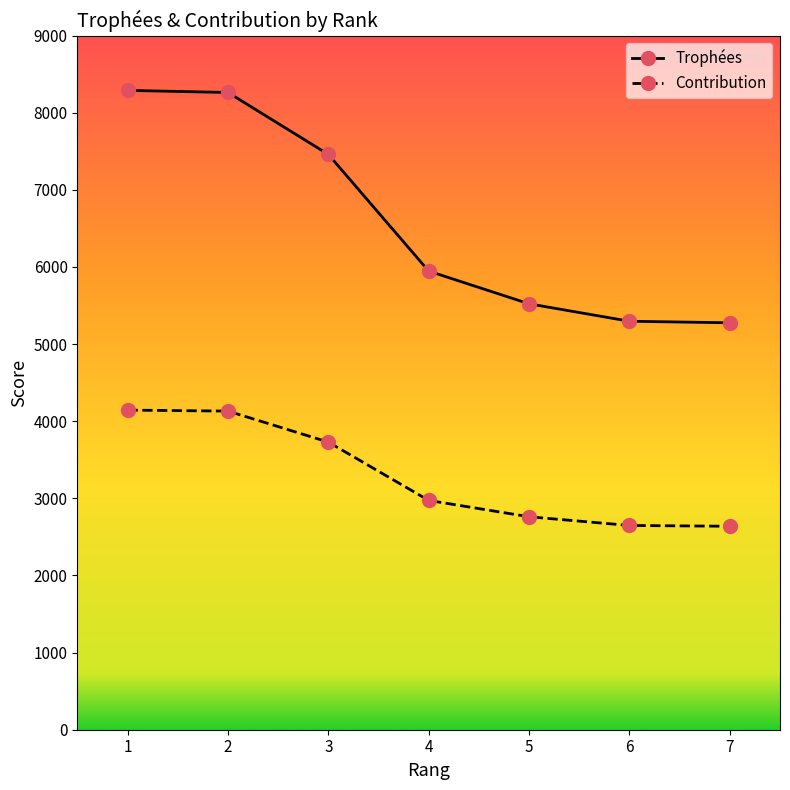

True or false: Contribution and Trophées intersect in this chart.

False